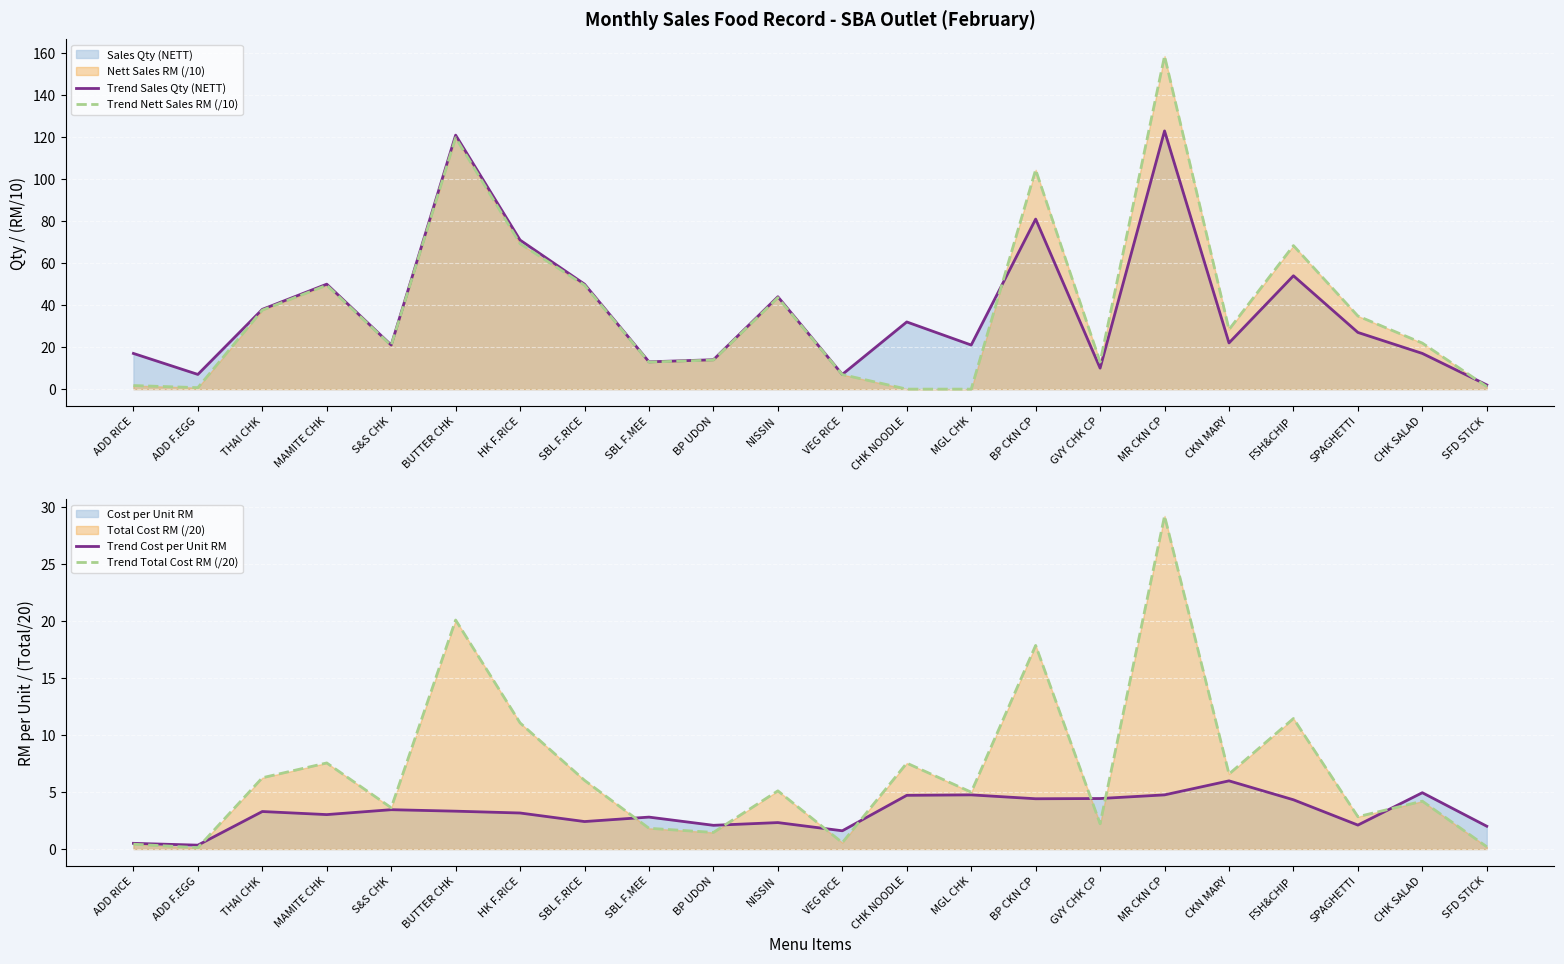

What is the difference between the Trend Total Cost RM (/20) values at BP UDON and S&S CHK?

2.2